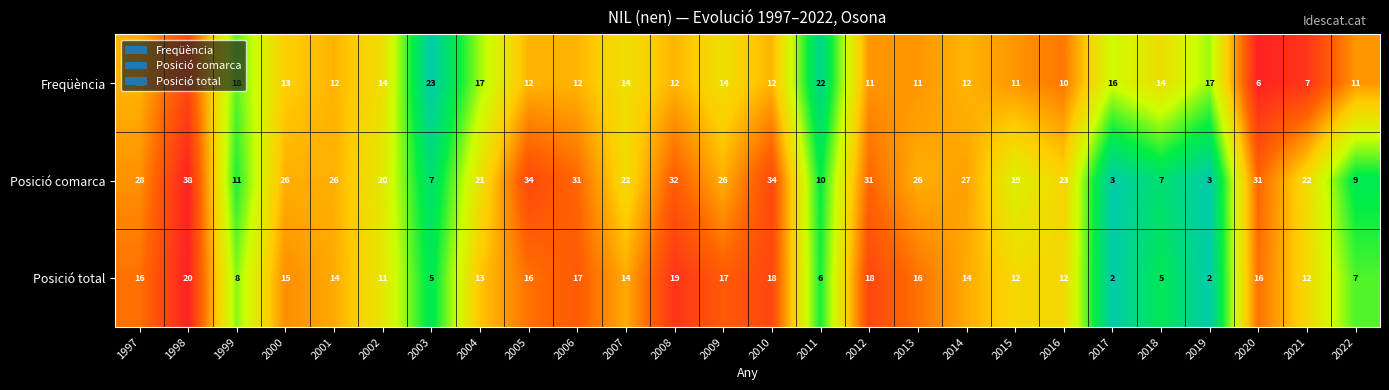

Where is Posició total nearest to the value 11?

2002